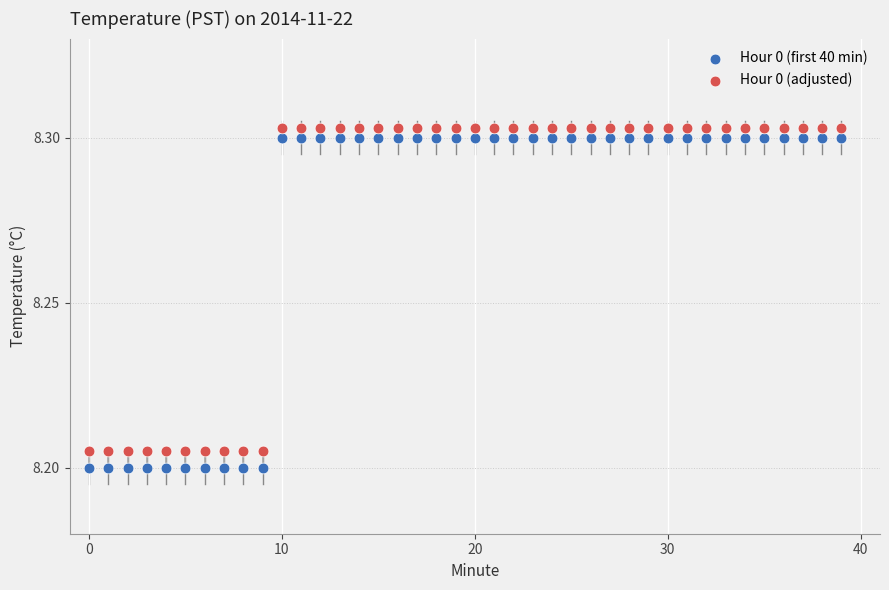

What are all the series names shown in the legend?

Hour 0 (first 40 min), Hour 0 (adjusted)